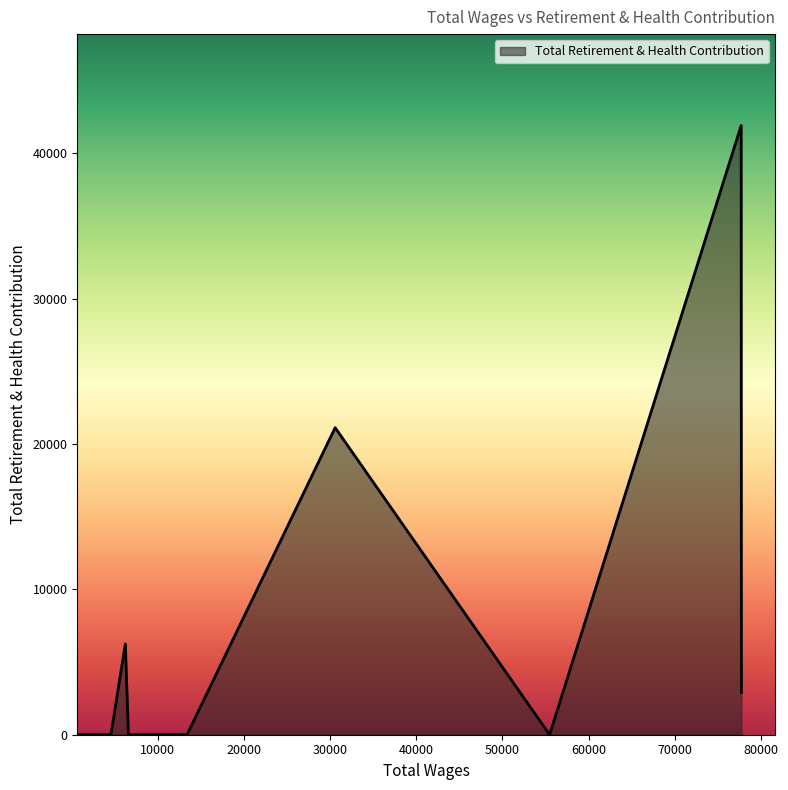

What is the difference between the maximum and minimum values?

41902